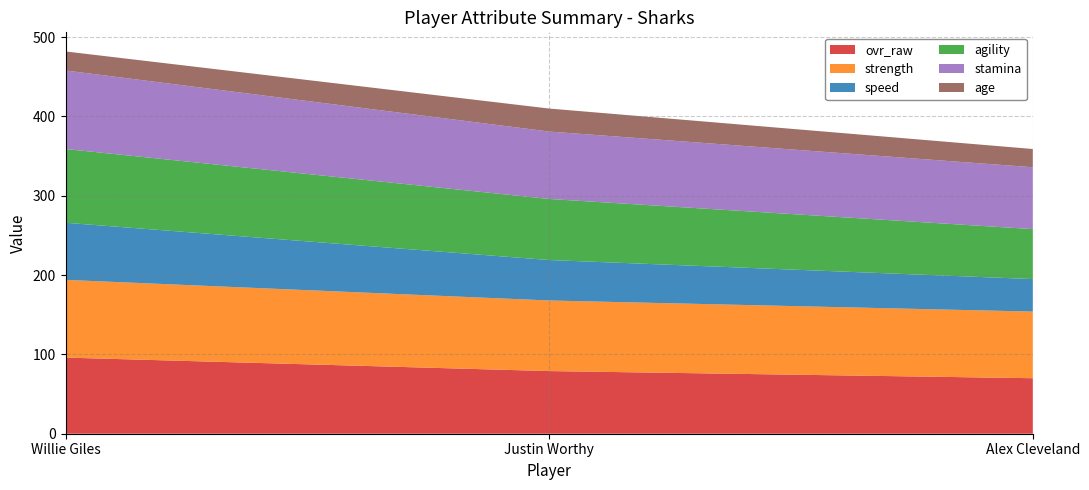

Reading right to left, list all the values displayed in this chart.

ovr_raw: Alex Cleveland=70	Justin Worthy=79	Willie Giles=96
strength: Alex Cleveland=84	Justin Worthy=89	Willie Giles=98
speed: Alex Cleveland=41	Justin Worthy=51	Willie Giles=72
agility: Alex Cleveland=63	Justin Worthy=77	Willie Giles=93
stamina: Alex Cleveland=78	Justin Worthy=85	Willie Giles=99
age: Alex Cleveland=23	Justin Worthy=29	Willie Giles=24